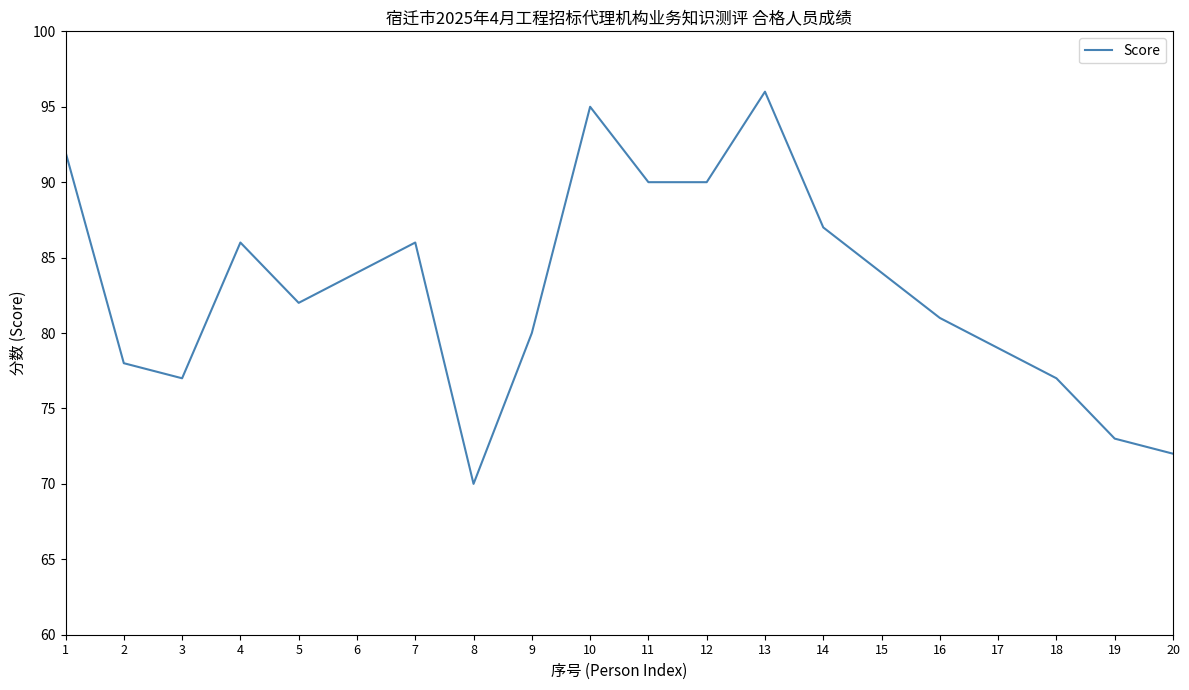

What is the minimum value shown in the chart?

70